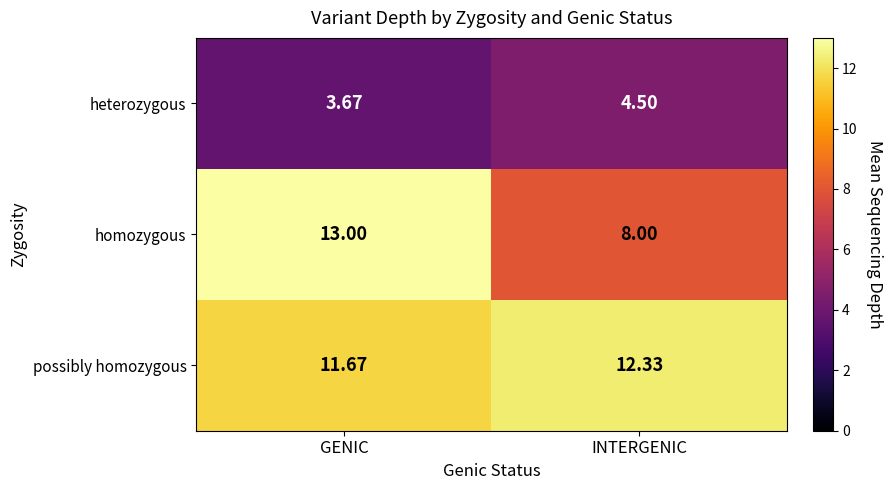

Is the value of possibly homozygous at GENIC greater than the value of heterozygous at GENIC?

Yes